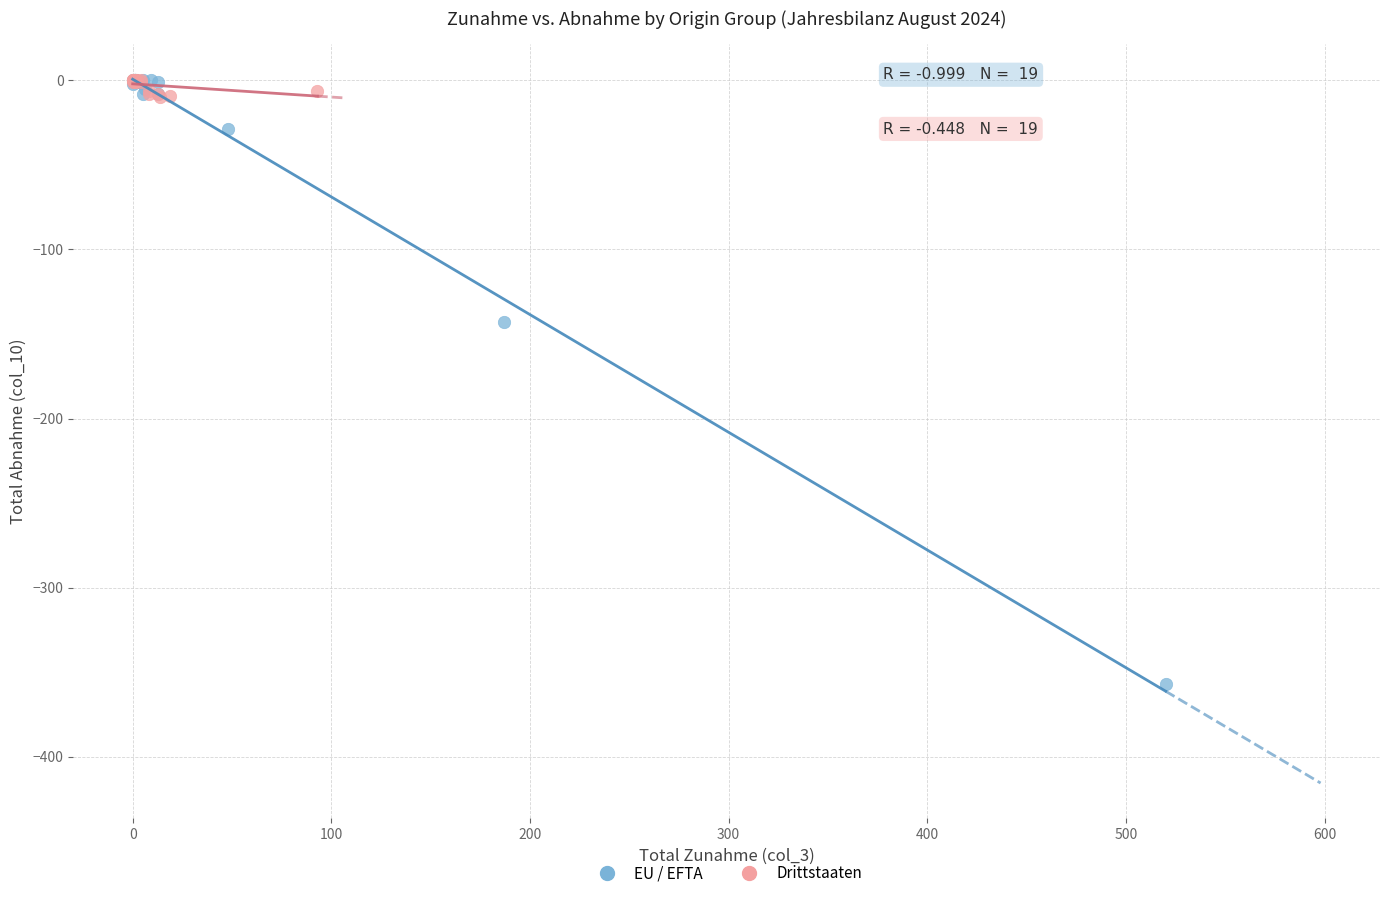

Which series has the widest spread of Y values?

EU / EFTA